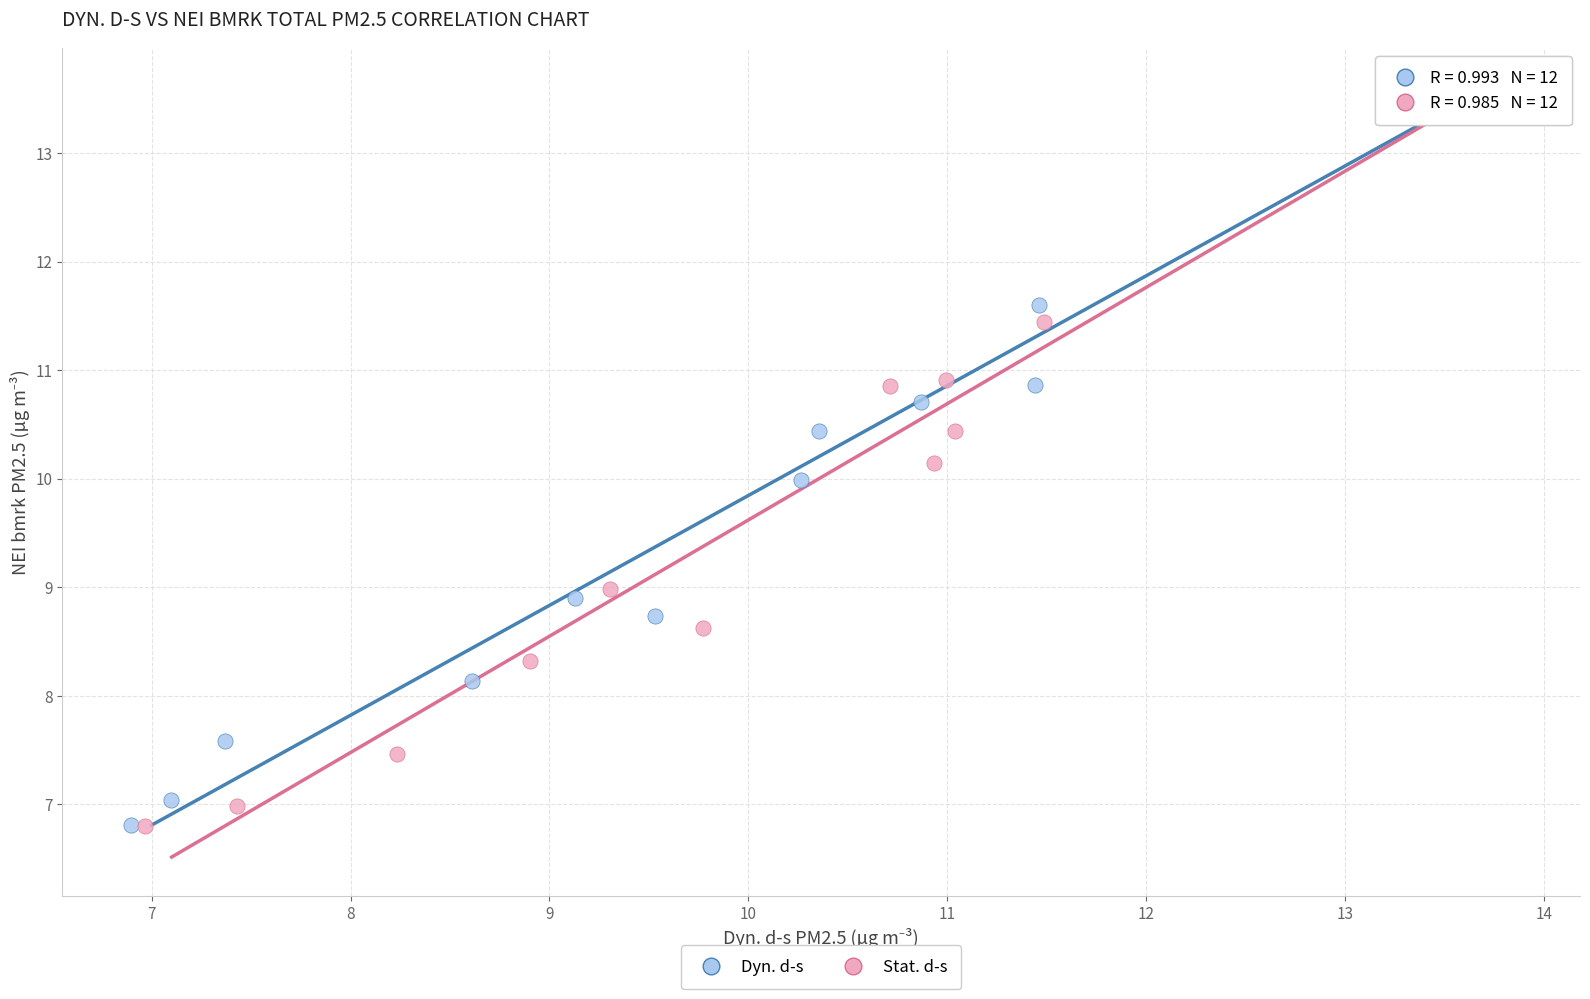

What are all the series names shown in the legend?

Dyn. d-s, Stat. d-s